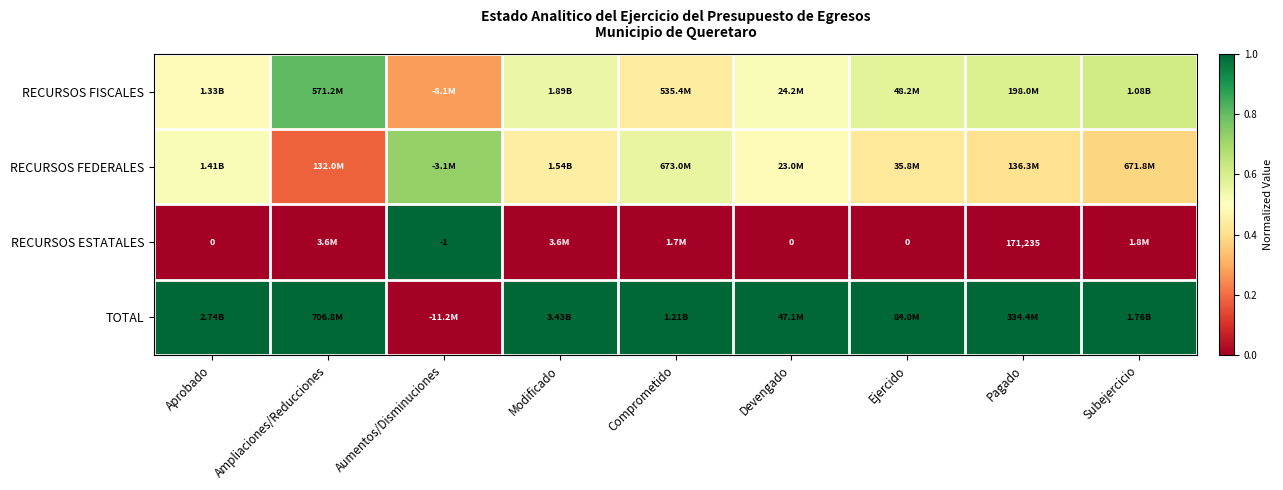

What is the total value across all series at Ampliaciones/Reducciones?

2.0